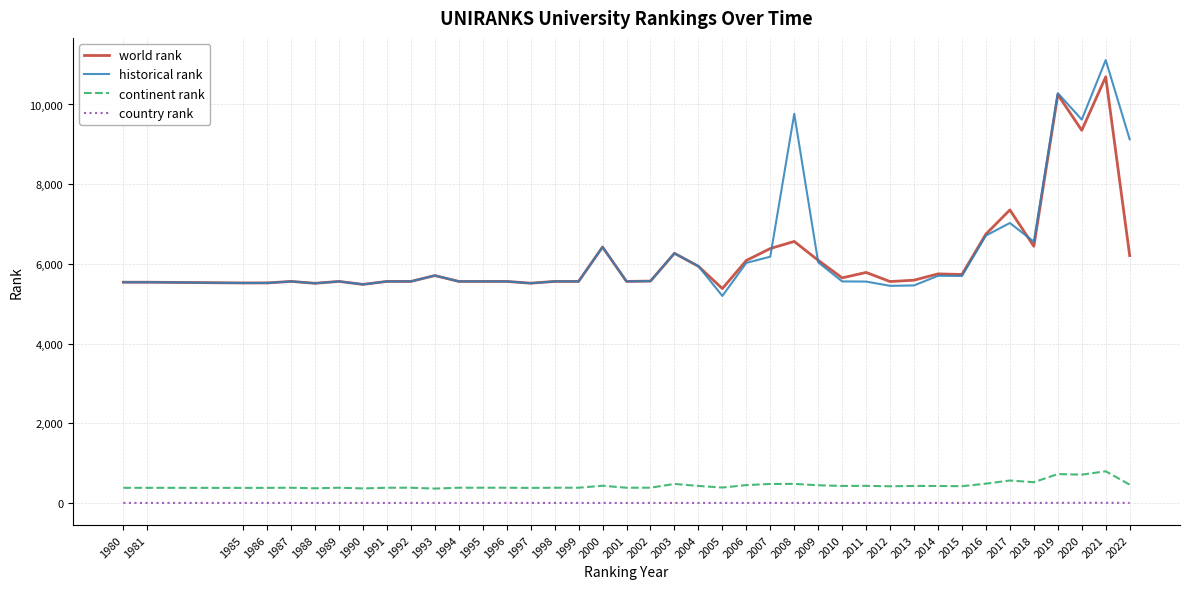

Which series has the largest range (max minus min)?

historical rank